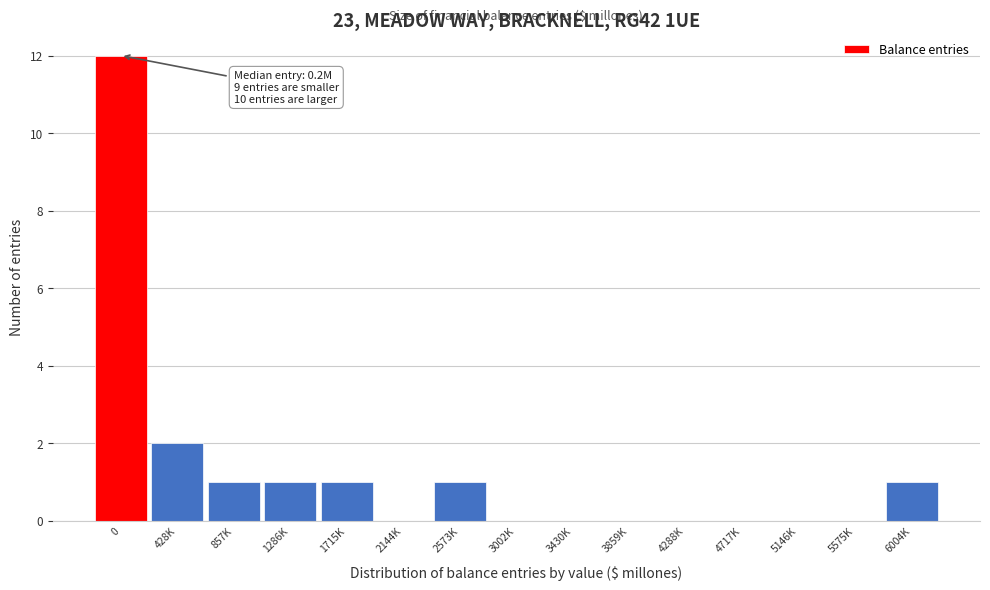

Reading right to left, what are all the values shown in this chart?

6004K=1	5575K=0	5146K=0	4717K=0	4288K=0	3859K=0	3430K=0	3002K=0	2573K=1	2144K=0	1715K=1	1286K=1	857K=1	428K=2	0=12